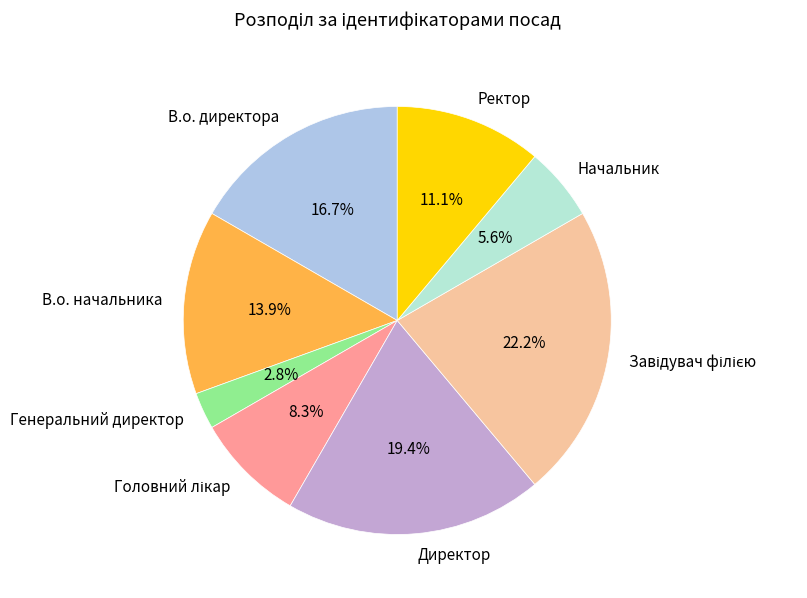

To the nearest percent, what is the difference between the largest and smallest slice percentages?

19%